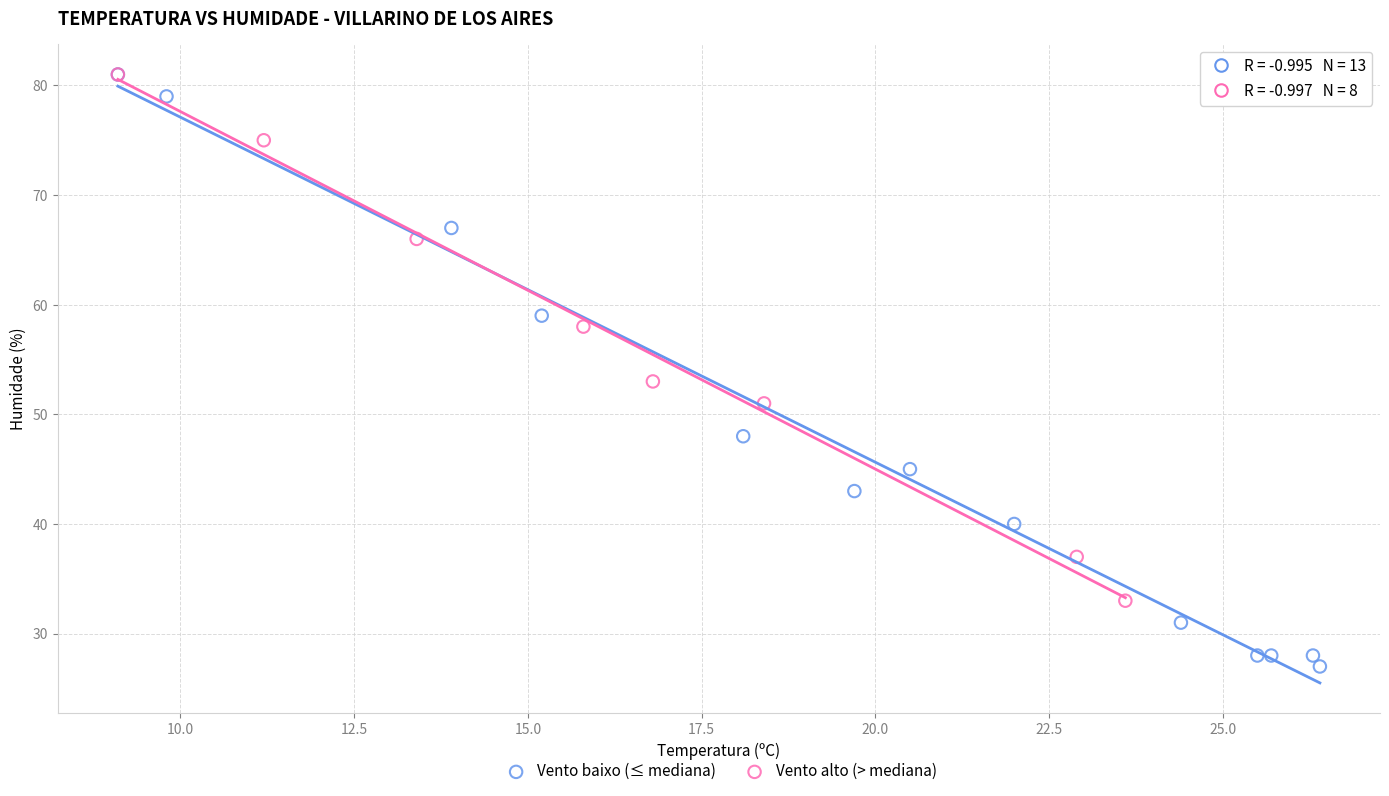

Which series has the largest Y range (max minus min)?

Vento baixo (≤ mediana)